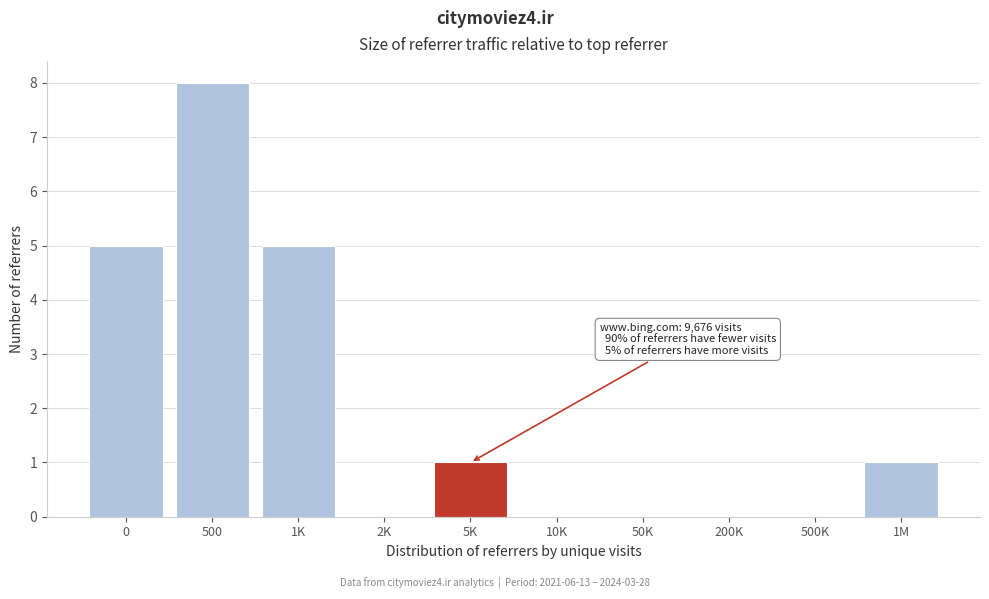

Reading left to right, list all the values displayed in this chart.

0=5	500=8	1K=5	2K=0	5K=1	10K=0	50K=0	200K=0	500K=0	1M=1